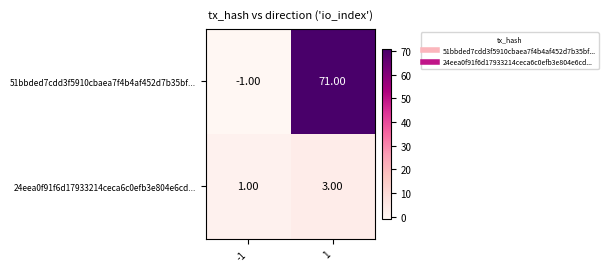

Which series has the largest total across all categories?

51bbded7cdd3f5910cbaea7f4b4af452d7b35bf...